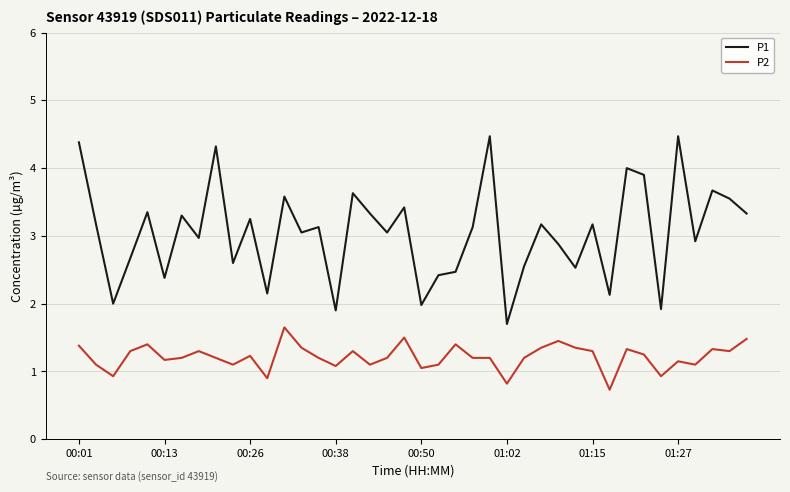

What is the minimum value for P1?

1.7